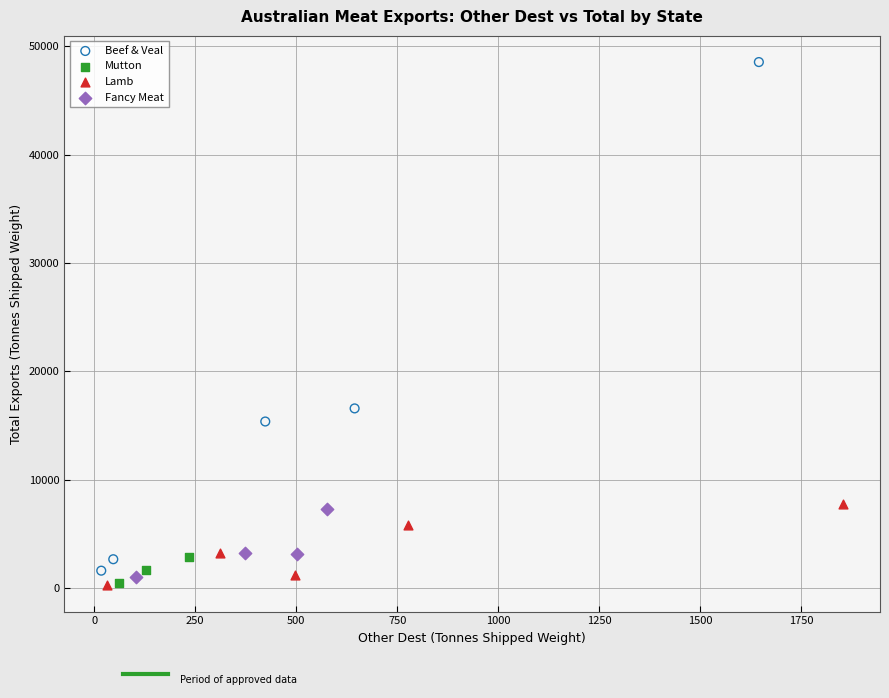

Which series reaches the maximum Y coordinate?

Beef & Veal